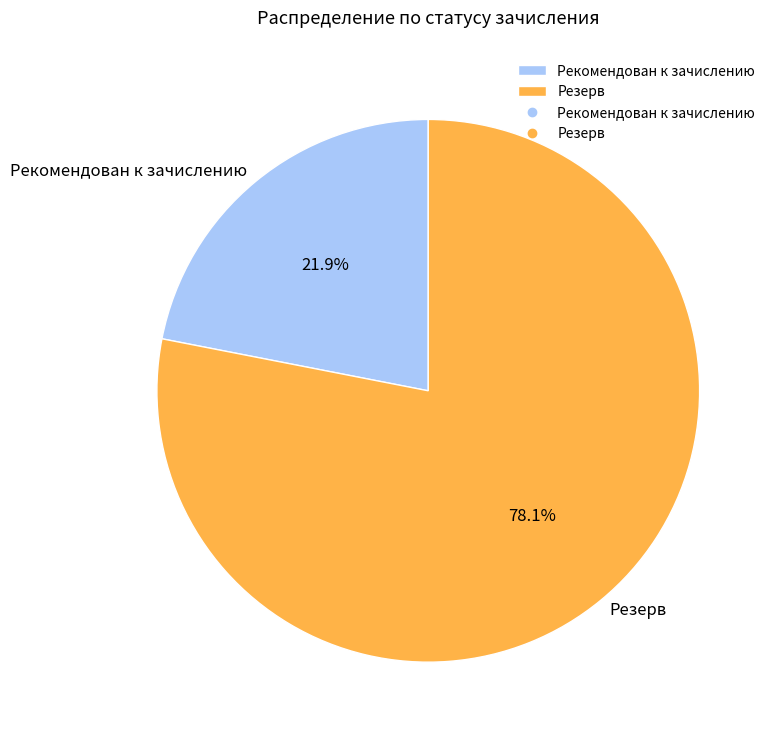

To the nearest percent, what is the average slice percentage?

50%